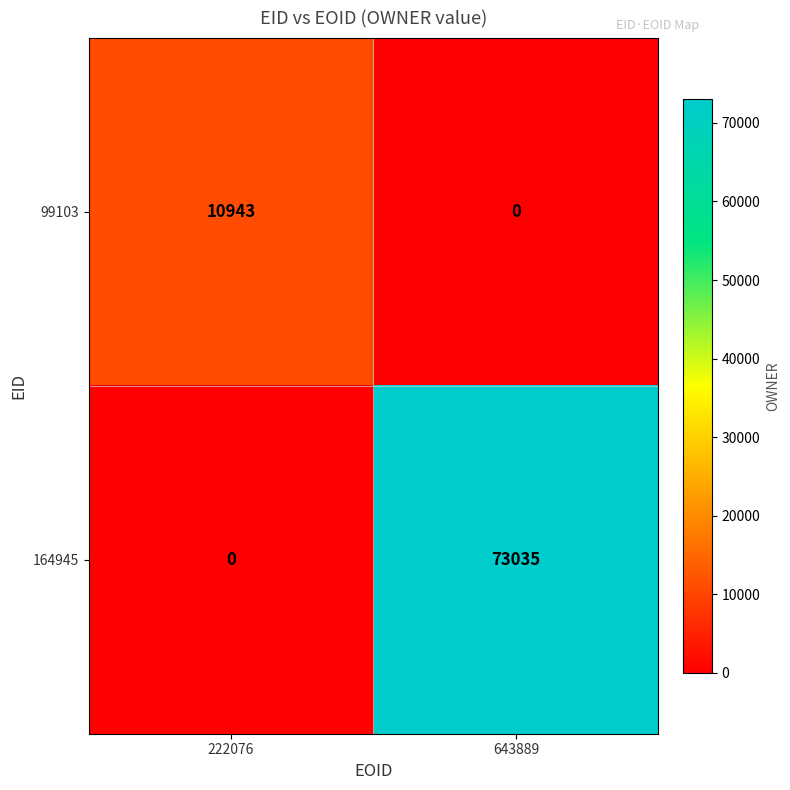

What is the average value of the 99103 series?

5472